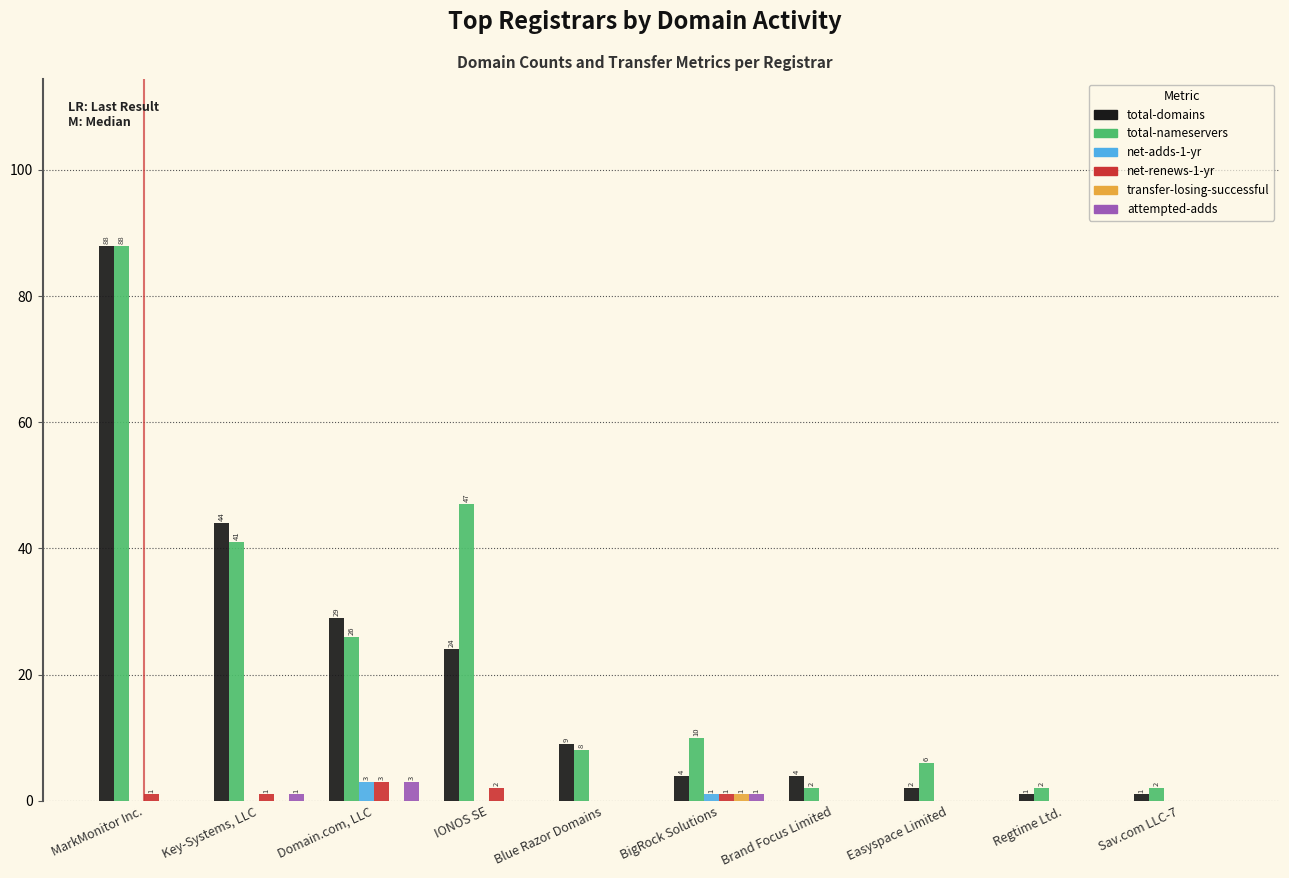

What is the sum of the total-domains values at Domain.com, LLC and MarkMonitor Inc.?

117